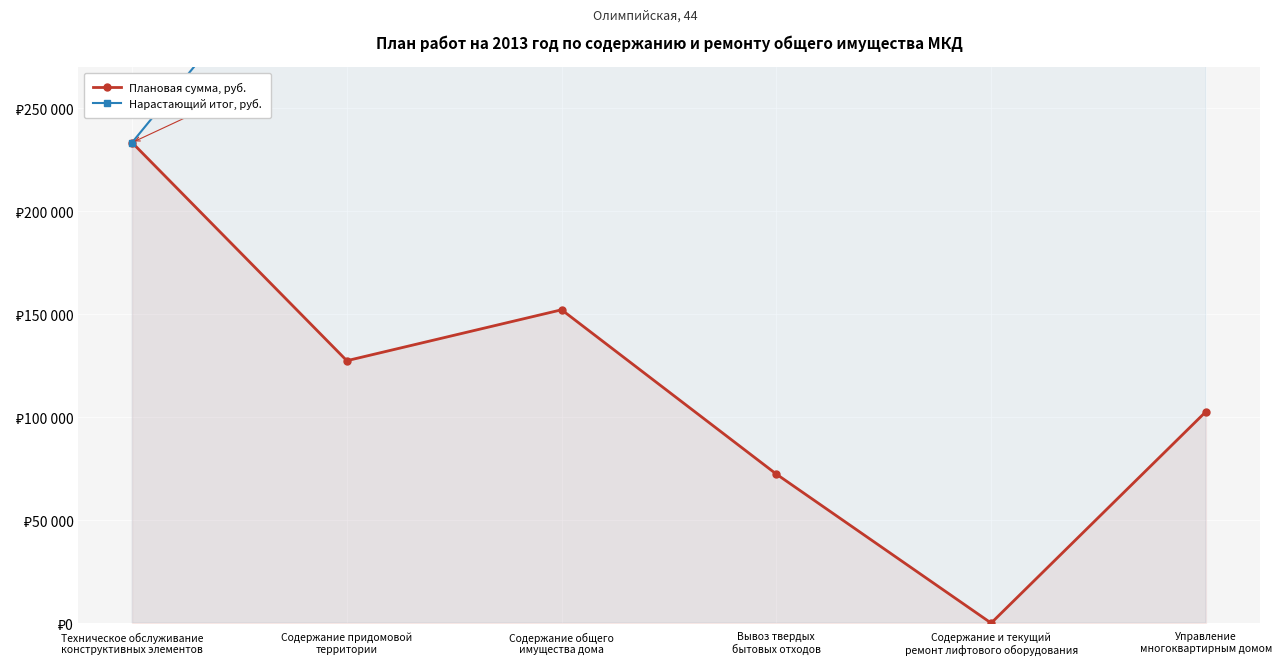

Rank the series at Содержание придомовой
территории from lowest to highest value.

Плановая сумма, руб., Нарастающий итог, руб.